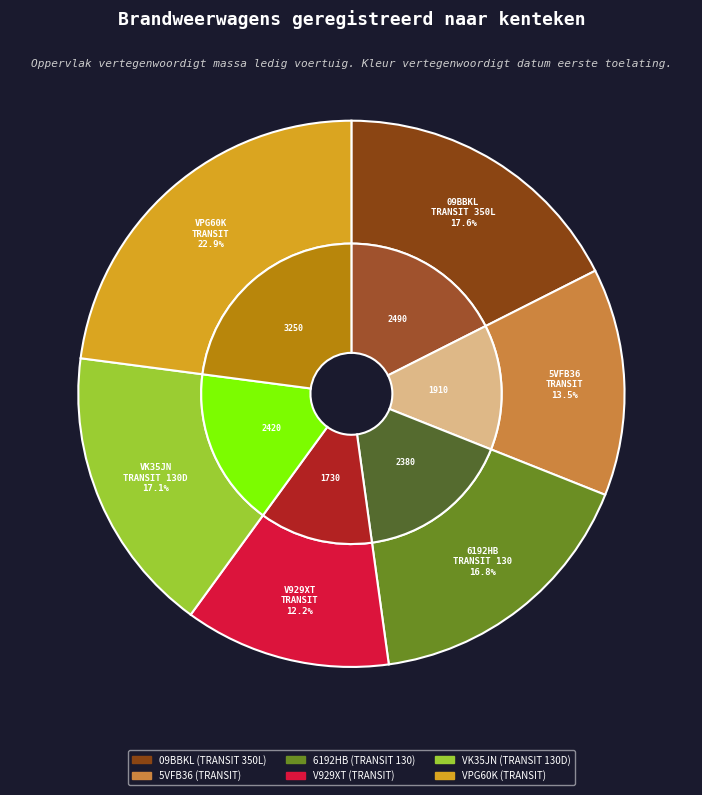

Which category has the biggest portion of the pie?

VPG60K